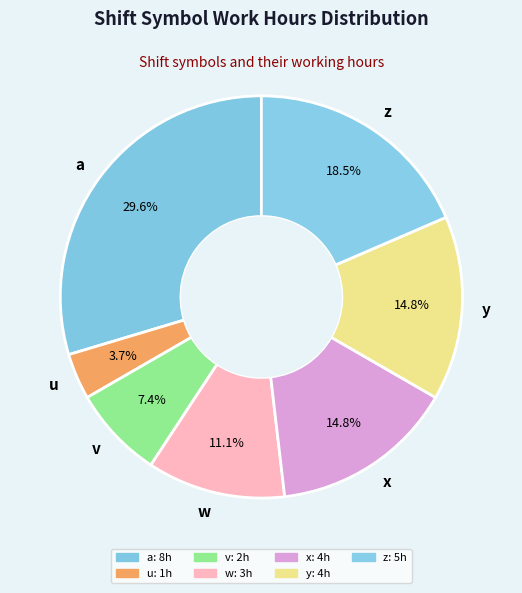

What is the largest slice in the pie chart?

a